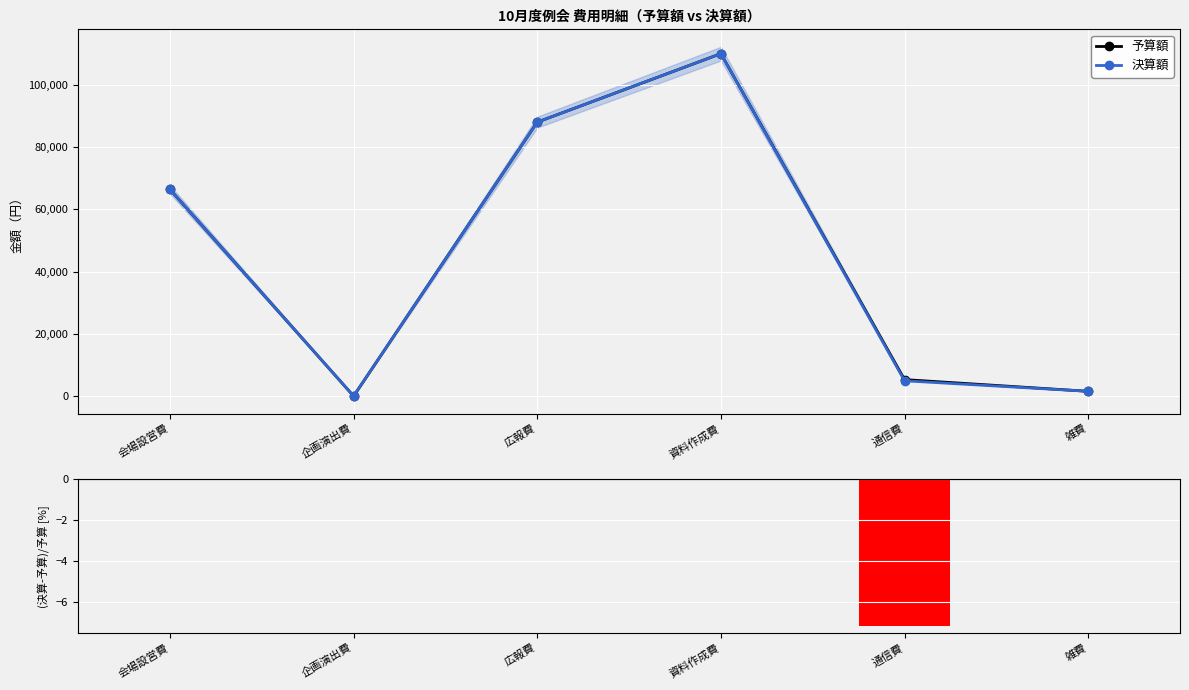

What position from the left is 通信費?

5